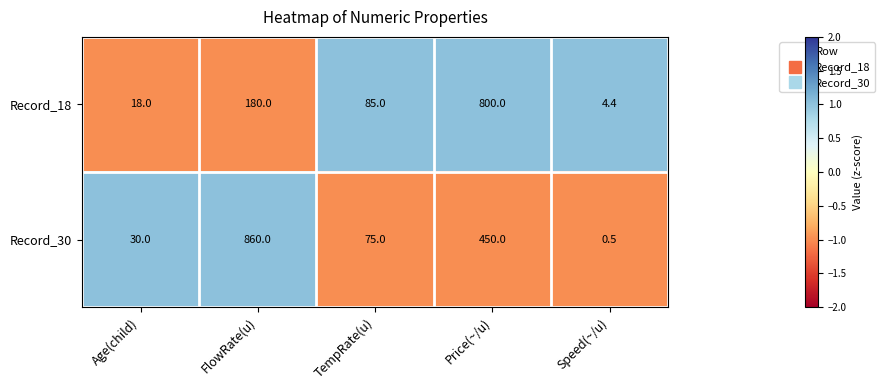

Reading left to right, list all the values displayed in this chart.

Record_18: Age(child)=18.0	FlowRate(u)=180.0	TempRate(u)=85.0	Price(~/u)=800.0	Speed(~/u)=4.4
Record_30: Age(child)=30.0	FlowRate(u)=860.0	TempRate(u)=75.0	Price(~/u)=450.0	Speed(~/u)=0.5